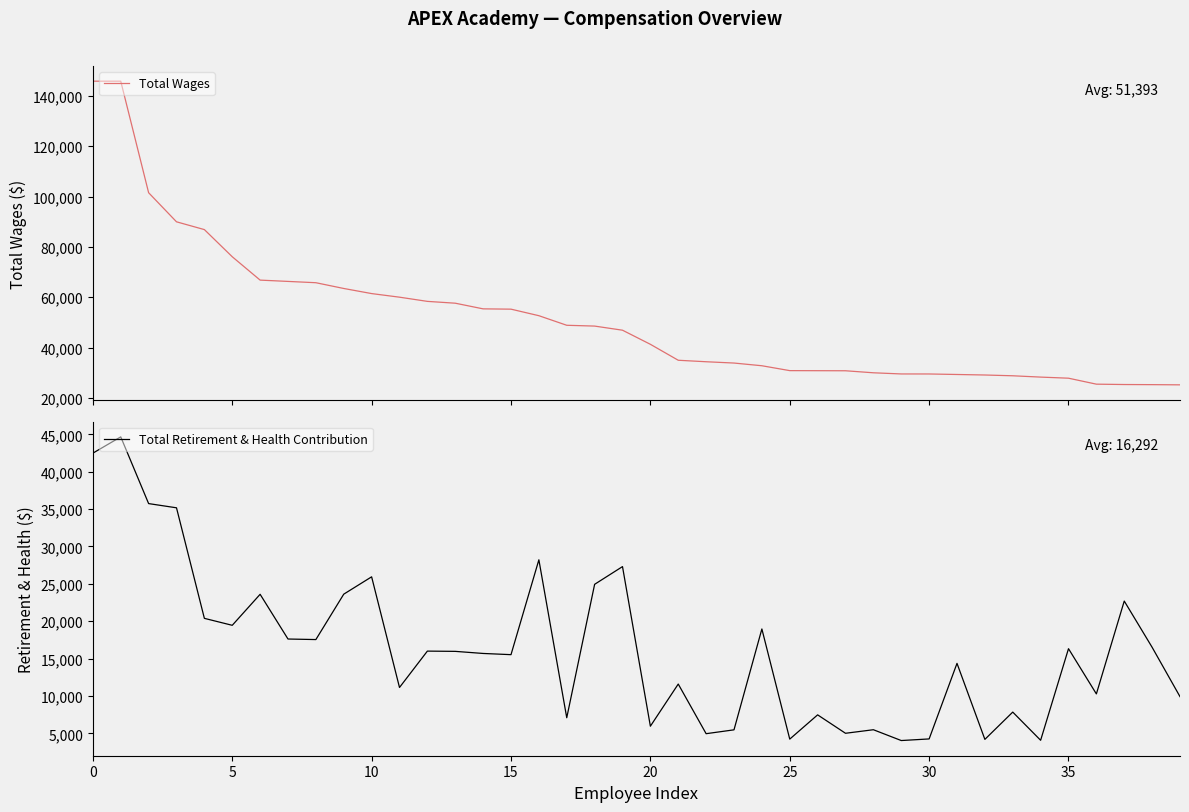

What is the lowest value of the Total Retirement & Health Contribution series?

4039